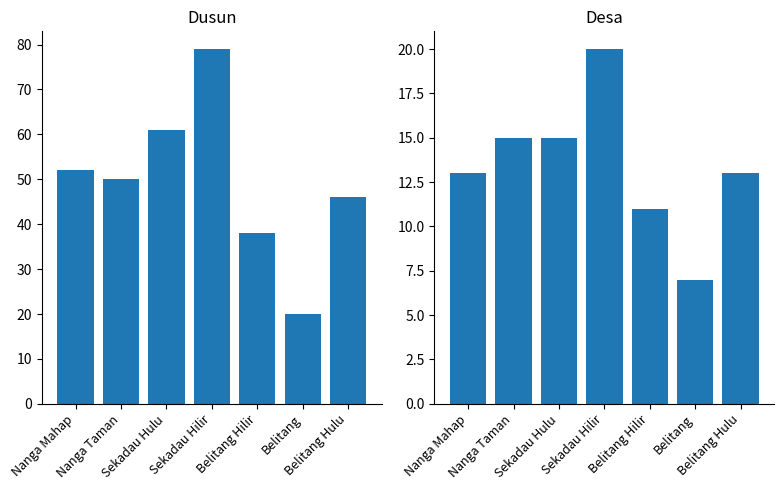

Are the bars horizontal?

No